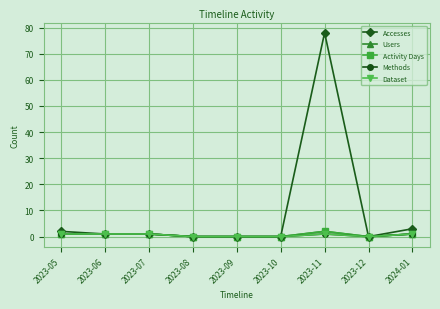

What is the label of the 5th point from the right?

2023-09